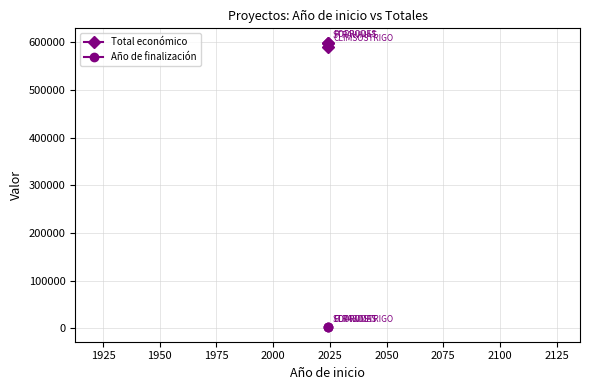

What is the value of the Año de finalización point at the 1st from the left?

2027